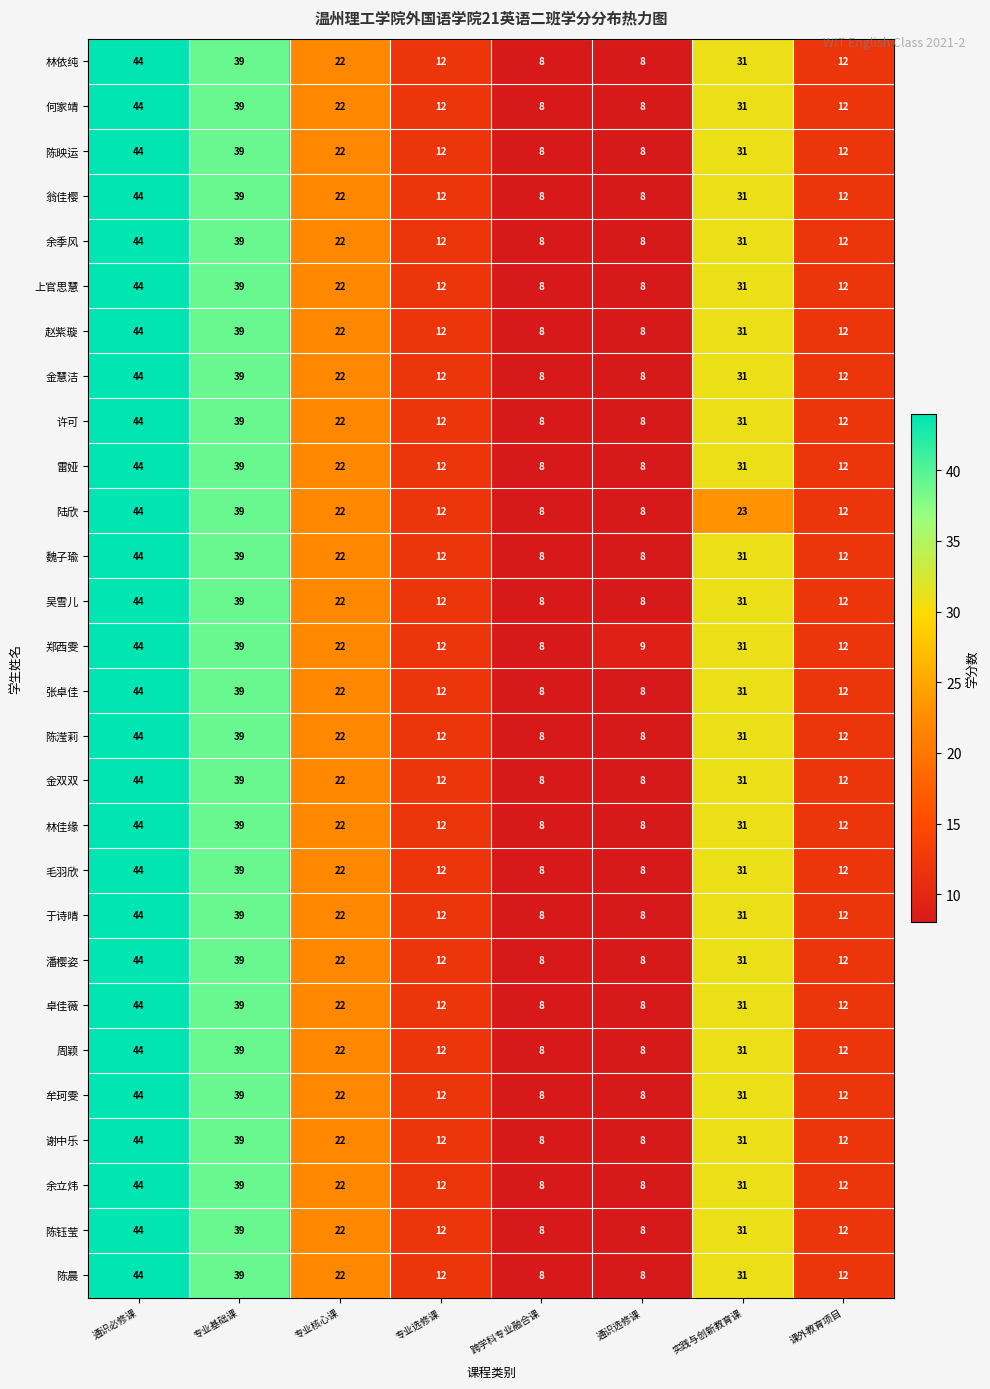

At which label is 雷娅 closest to 26?

专业核心课